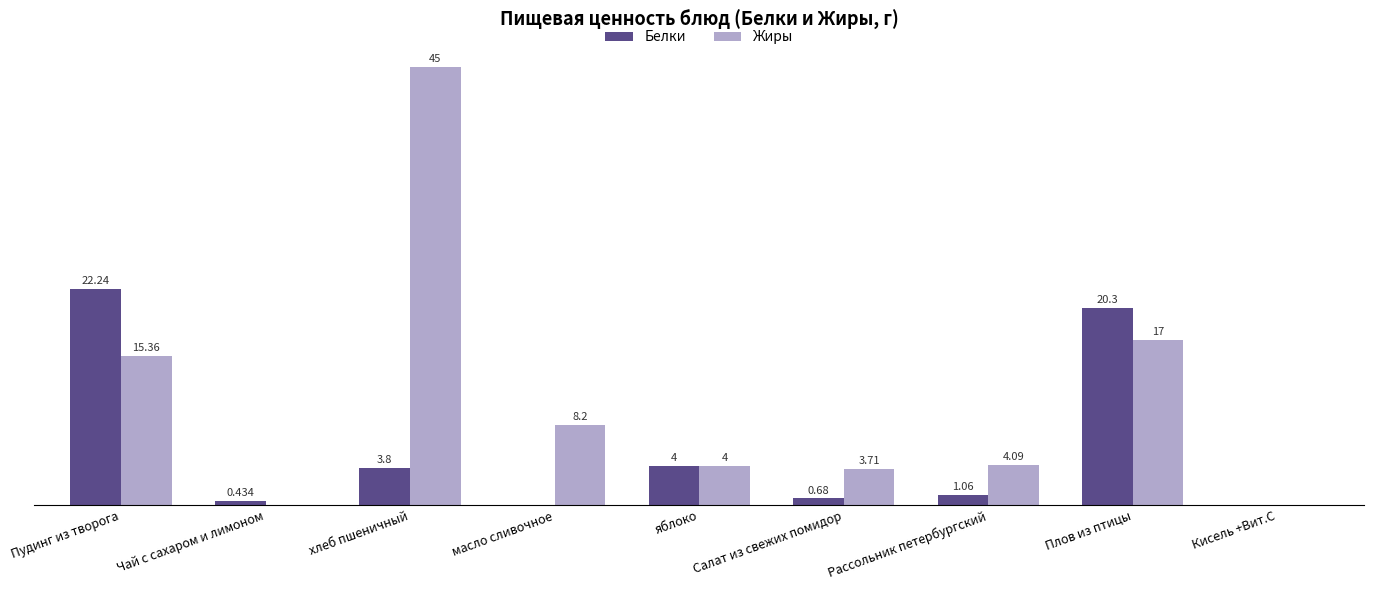

Where does the Белки series first go above 1?

Пудинг из творога